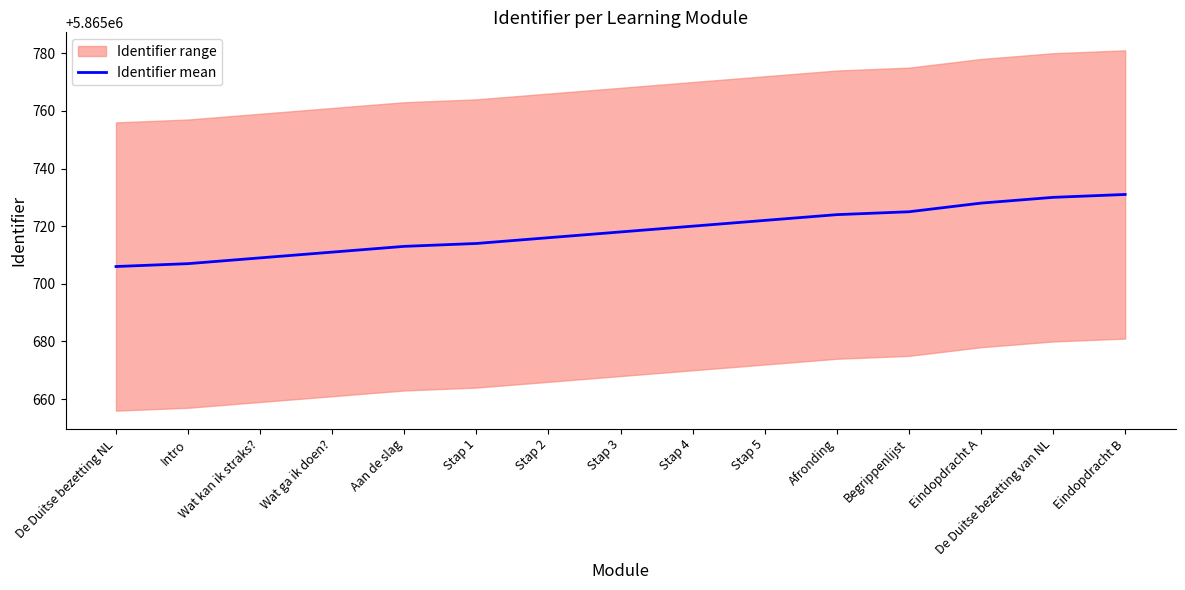

Rank the categories by value from highest to lowest.

Eindopdracht B, De Duitse bezetting van NL, Eindopdracht A, Begrippenlijst, Afronding, Stap 5, Stap 4, Stap 3, Stap 2, Stap 1, Aan de slag, Wat ga ik doen?, Wat kan ik straks?, Intro, De Duitse bezetting NL